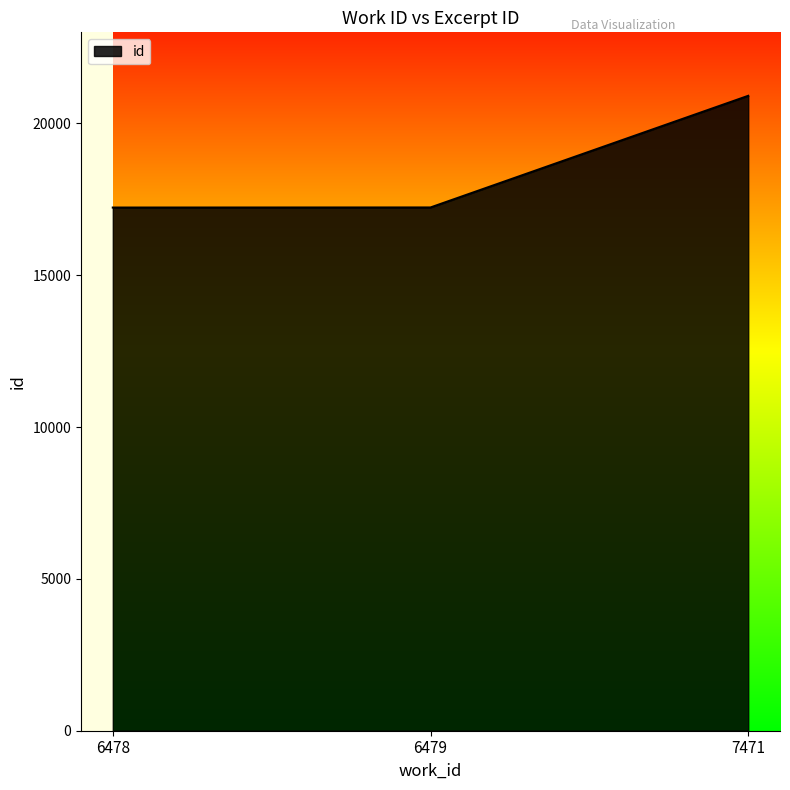

What is the change in value from 6478 to 6479?

+3